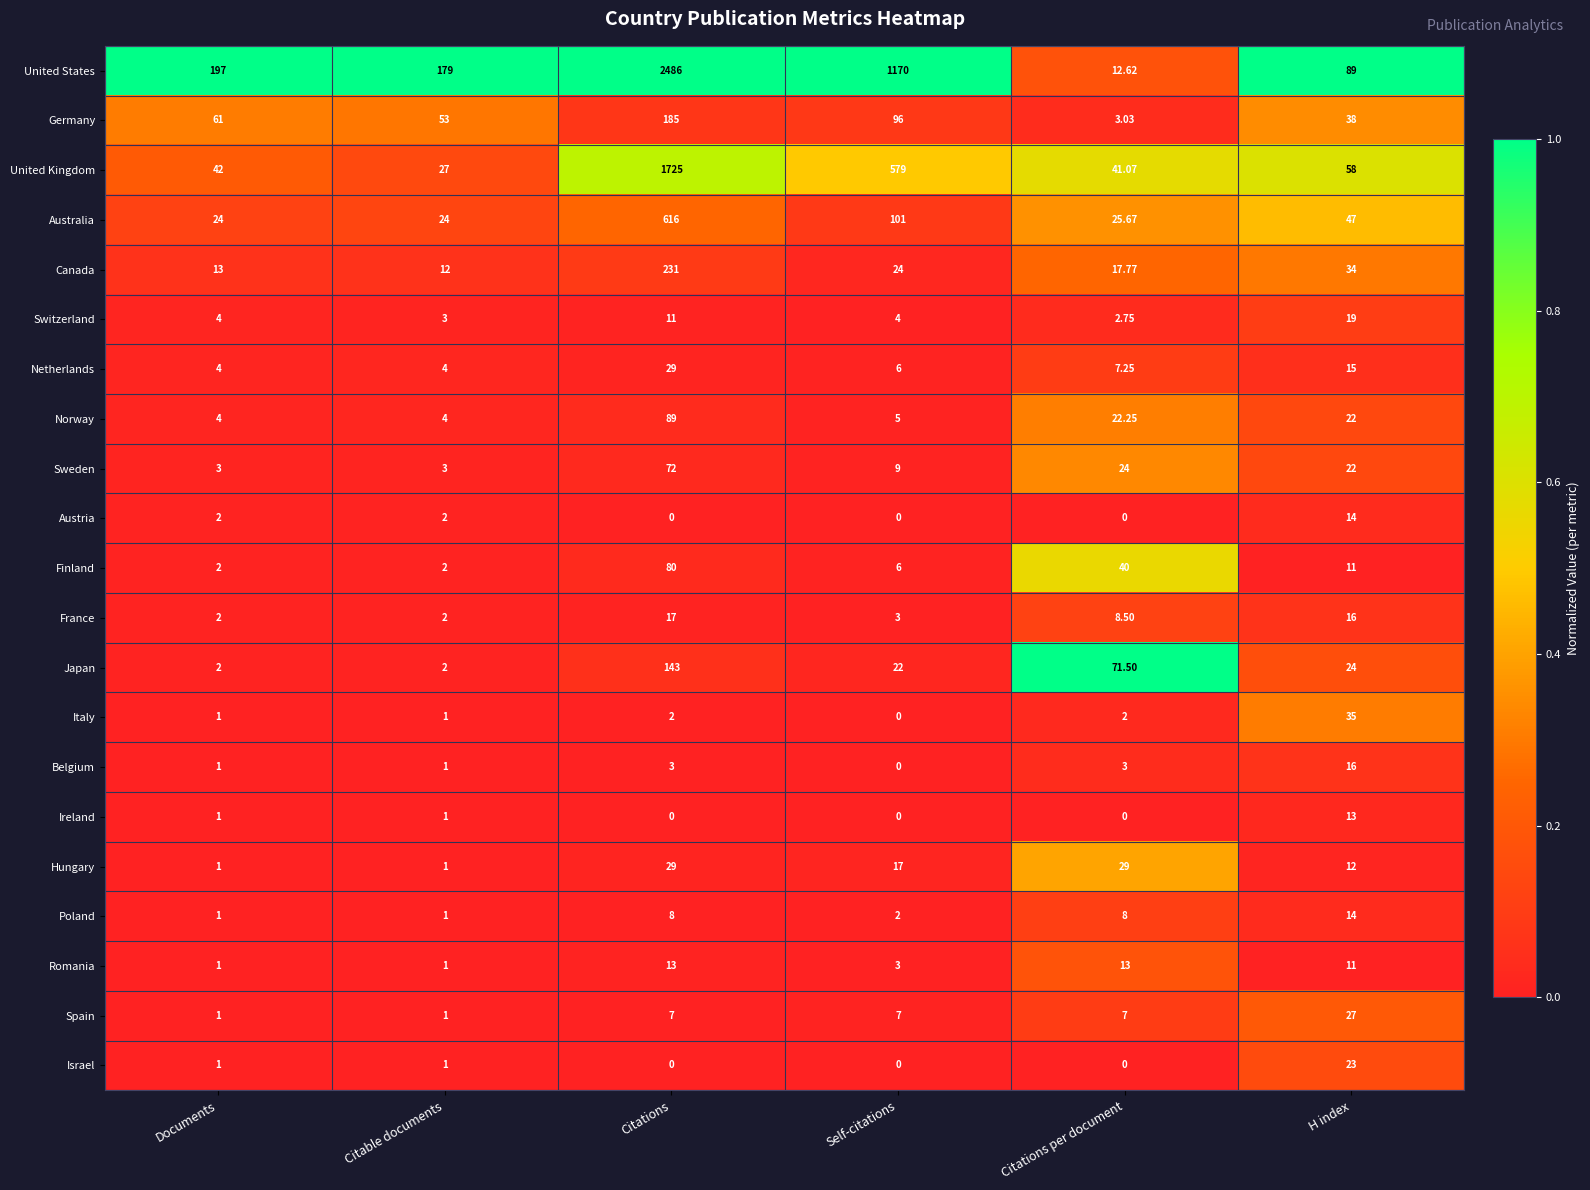

Where does the France series first go above 8?

Citations